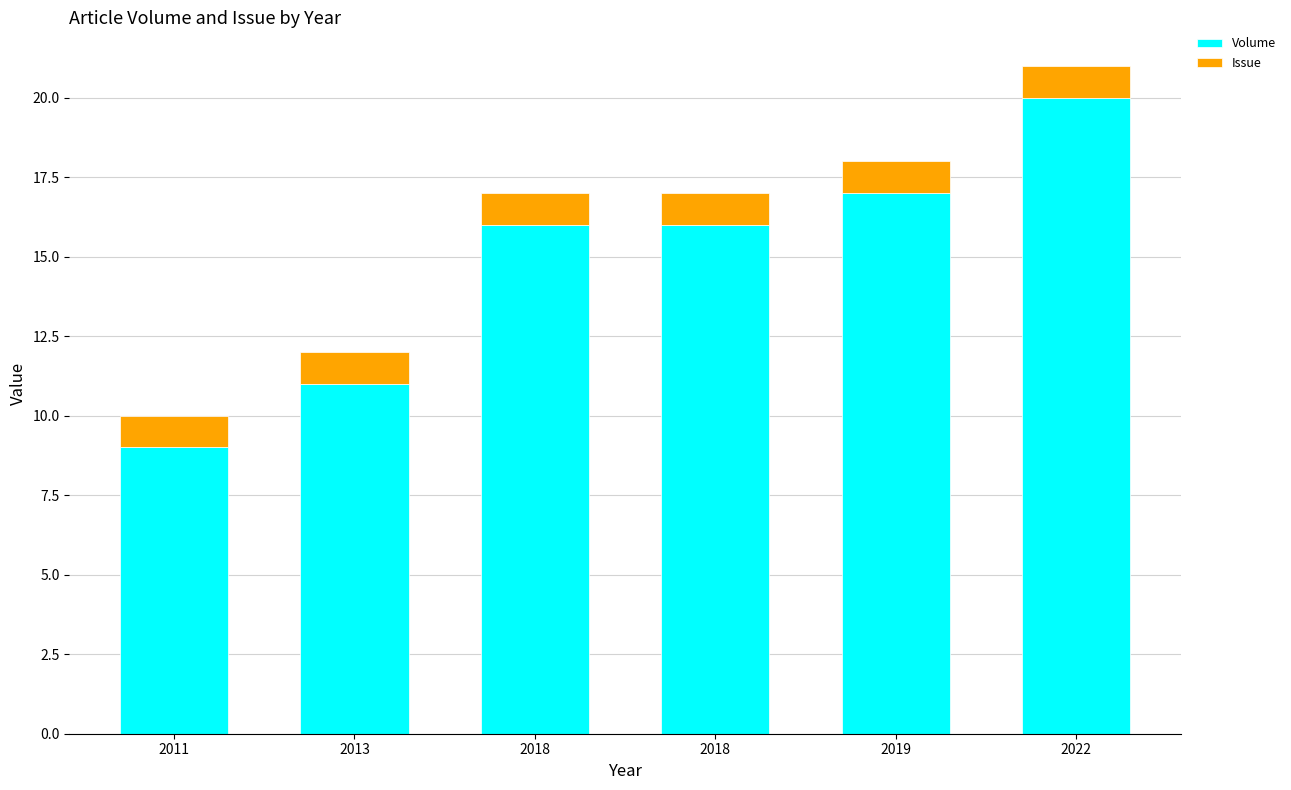

What are all the series names shown in the legend?

Volume, Issue